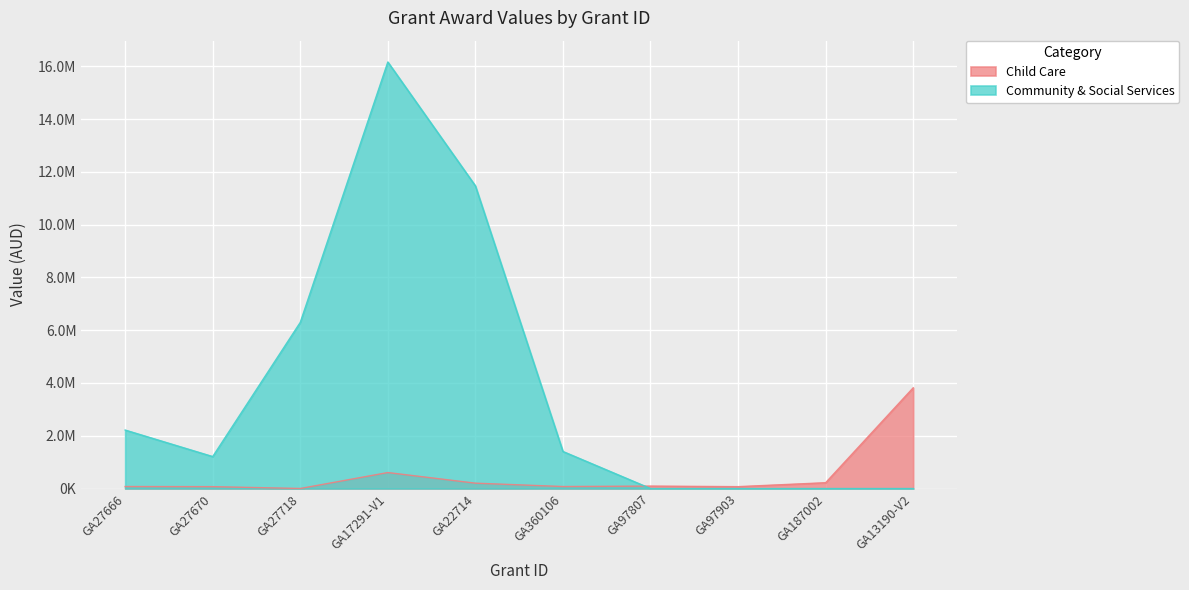

At which category does Community & Social Services reach its first local valley?

GA27670